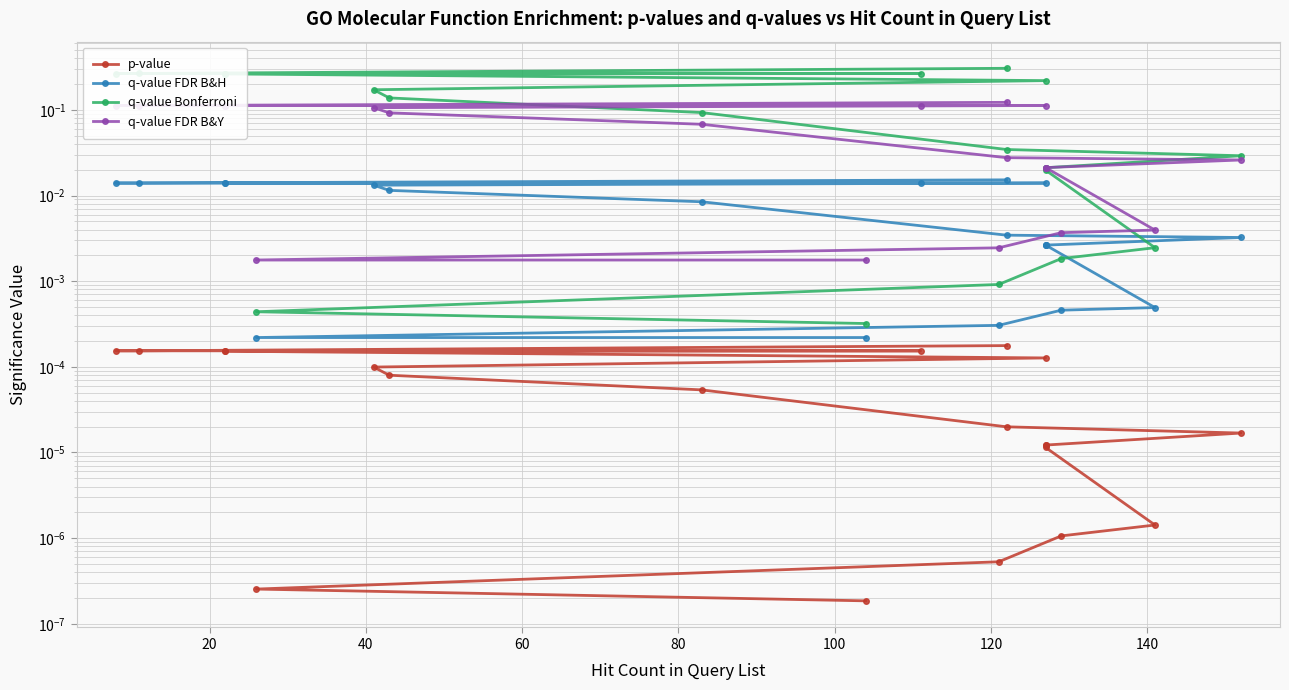

True or false: q-value FDR B&H has more than 2 points higher than both neighbors.

False